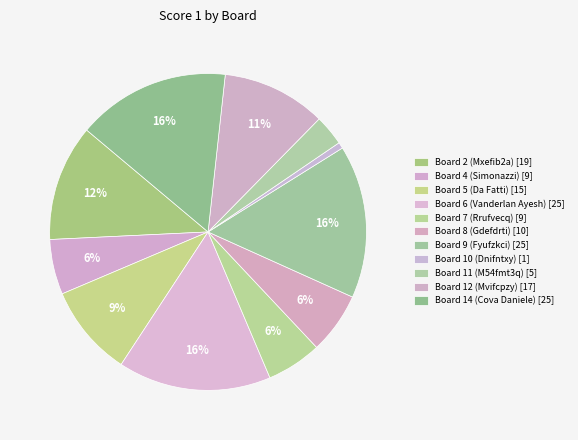

What percentage is NOT represented by Board 9 (Fyufzkci)?

84.4%